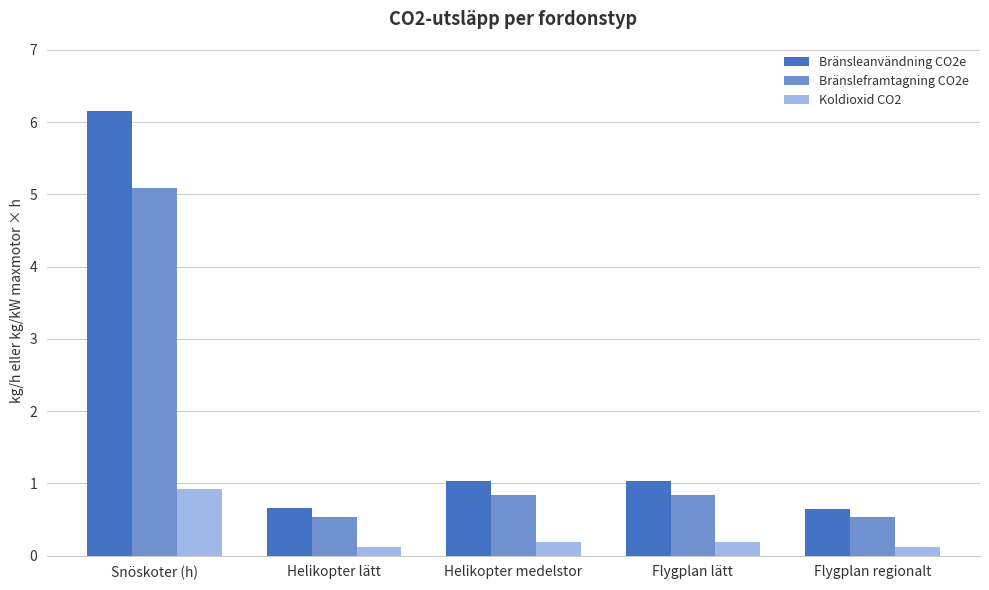

What is the value of the Bränsleframtagning CO2e bar at the 3rd from the left?

0.8